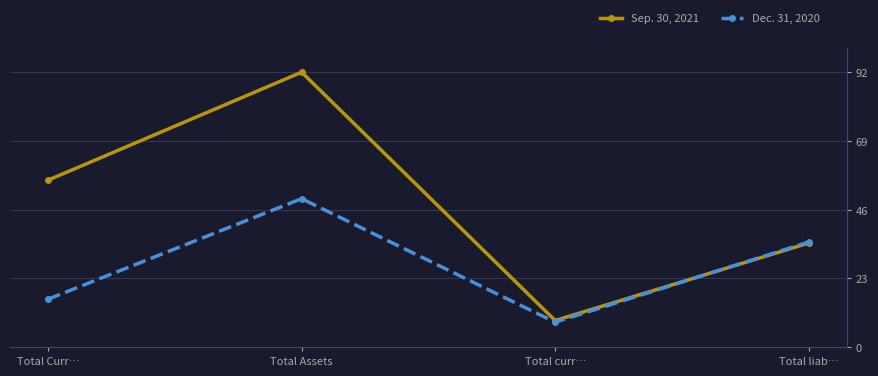

Which series has the largest range (max minus min)?

Sep. 30, 2021